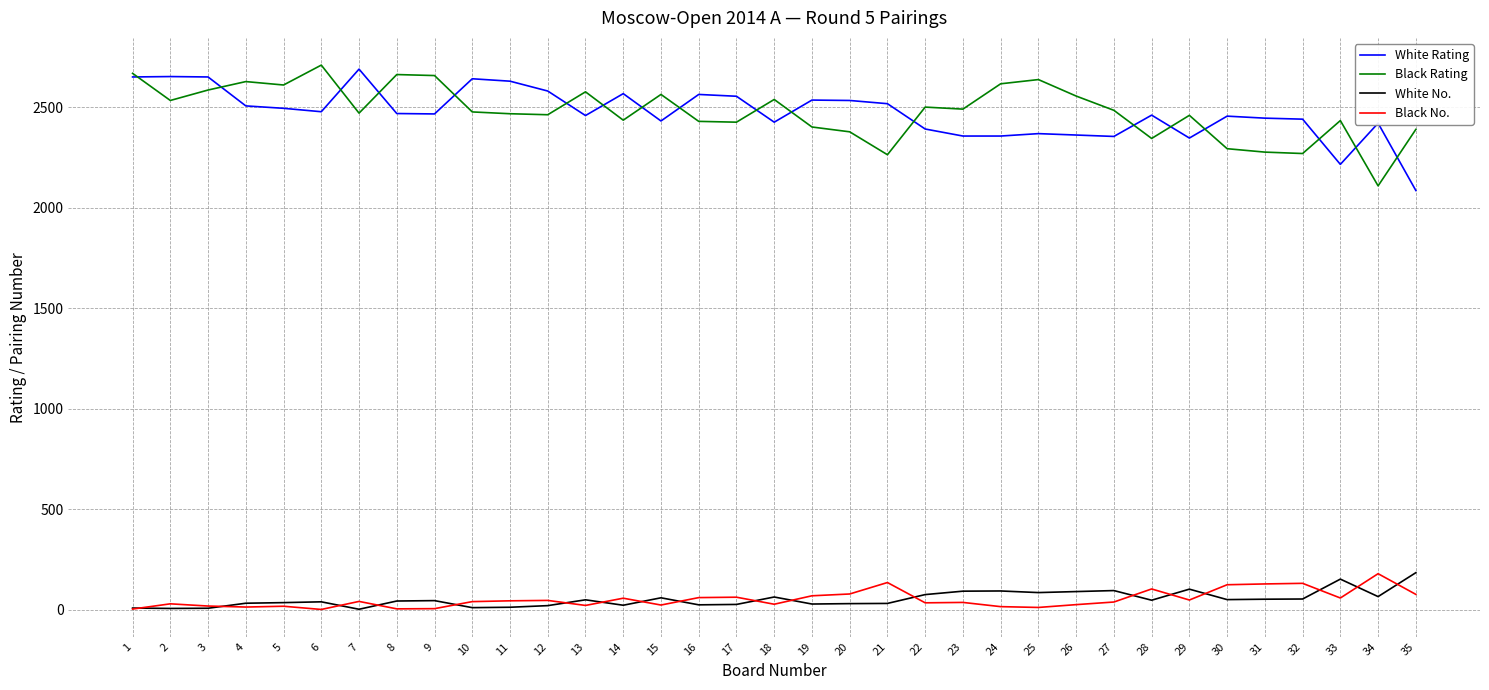

Does the chart display data point markers on the line(s)?

No